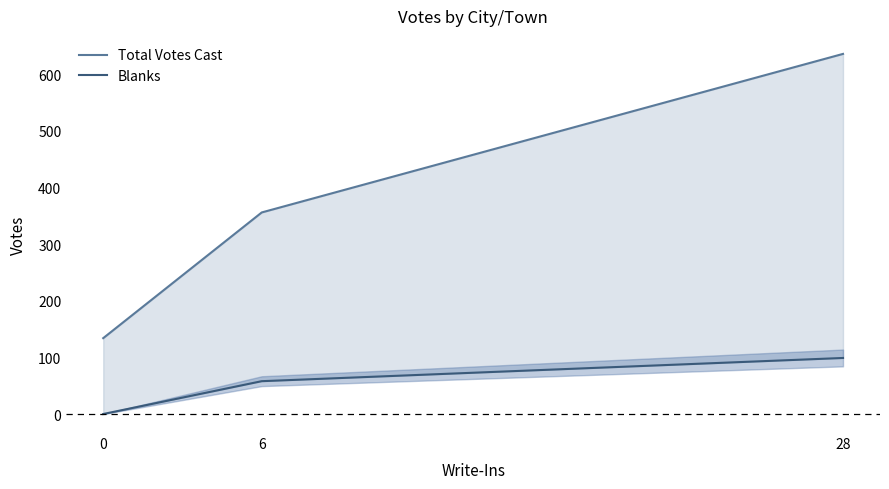

What is the value of the Total Votes Cast point at the 3rd from the left?

636